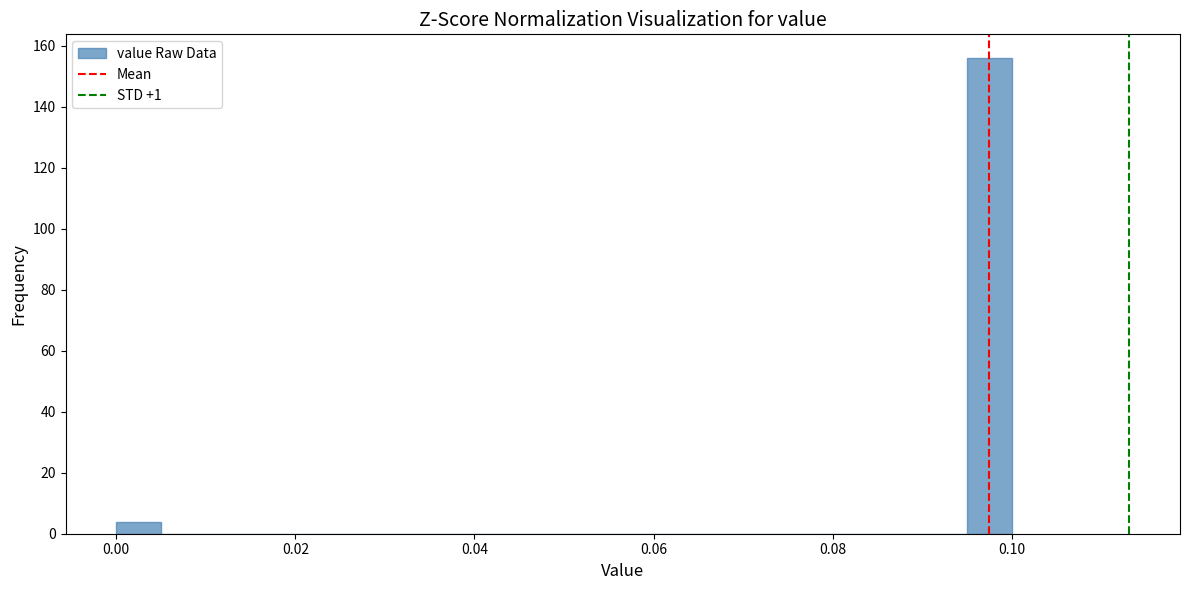

Around what value on the x-axis is the tallest bar? Give the approximate position of its centre, as read against the axis.

0.098